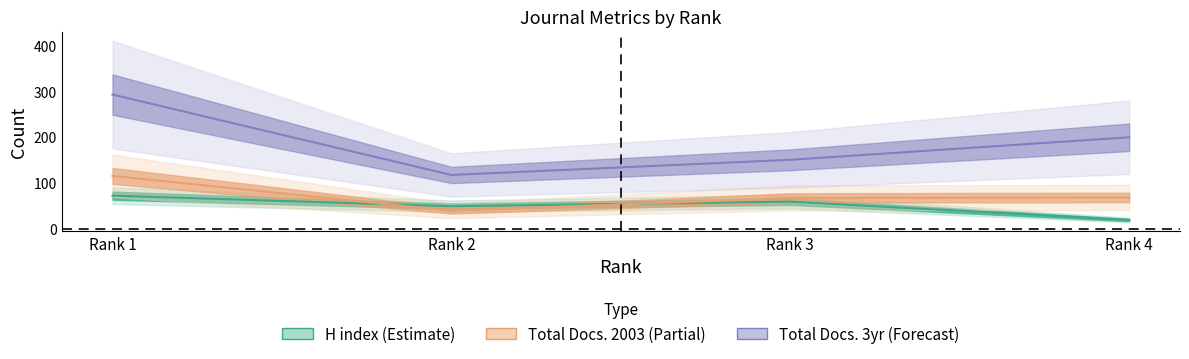

True or false: H index and Total Docs. (2003) cross at least once.

True